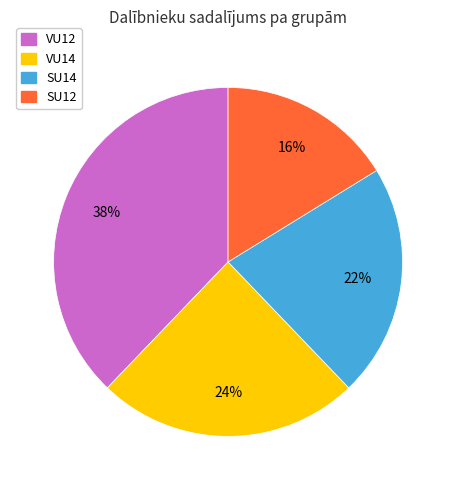

Which slice is the largest?

VU12